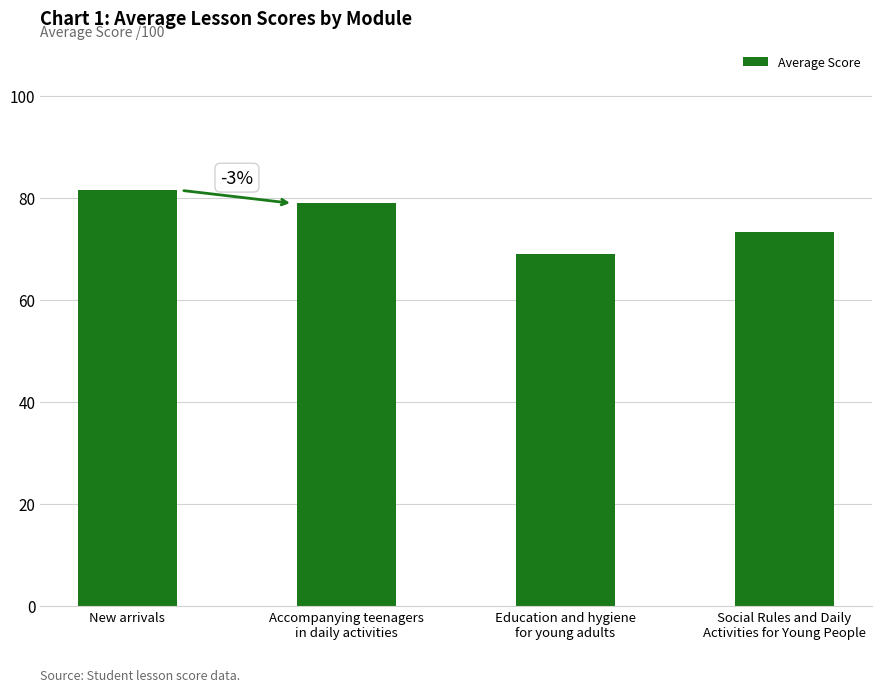

Does the chart contain any negative values?

No